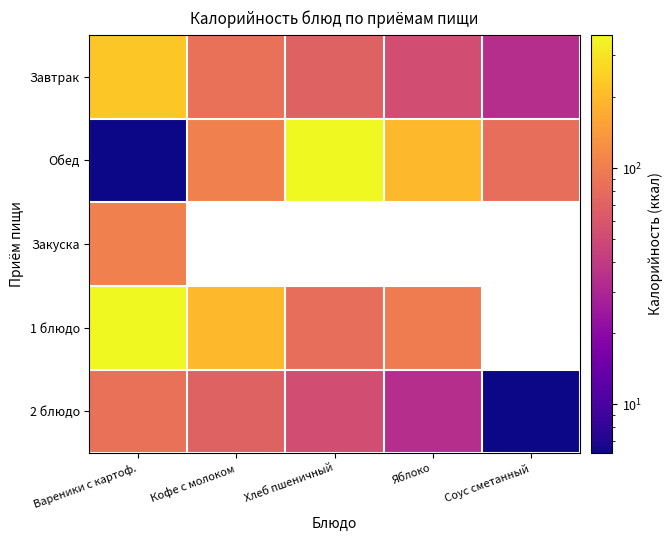

The value of 2 блюдо at Кофе с молоком is 40.9. True or false?

False